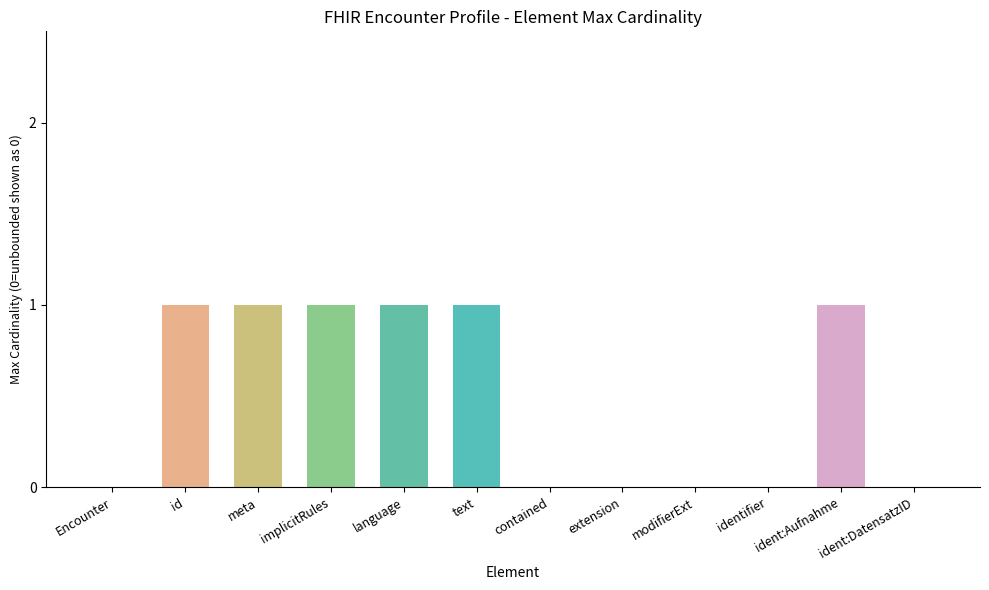

Which has a higher value, Encounter.identifier:Aufnahmezahl or Encounter.contained?

Encounter.identifier:Aufnahmezahl